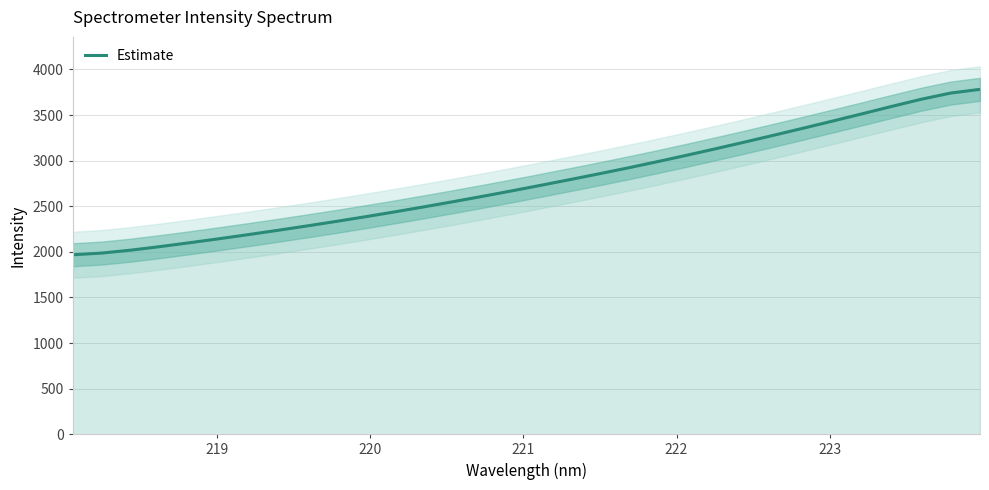

Reading left to right, what are all the values shown in this chart?

1967.8	1986.8	2019.1	2058.2	2100.2	2143.8	2189.1	2236.0	2284.2	2333.9	2385.4	2438.8	2493.9	2550.7	2609.1	2669.2	2730.9	2793.7	2857.6	2923.2	2991.2	3061.4	3133.6	3207.5	3283.0	3359.8	3437.6	3516.6	3596.6	3674.6	3741.7	3782.3